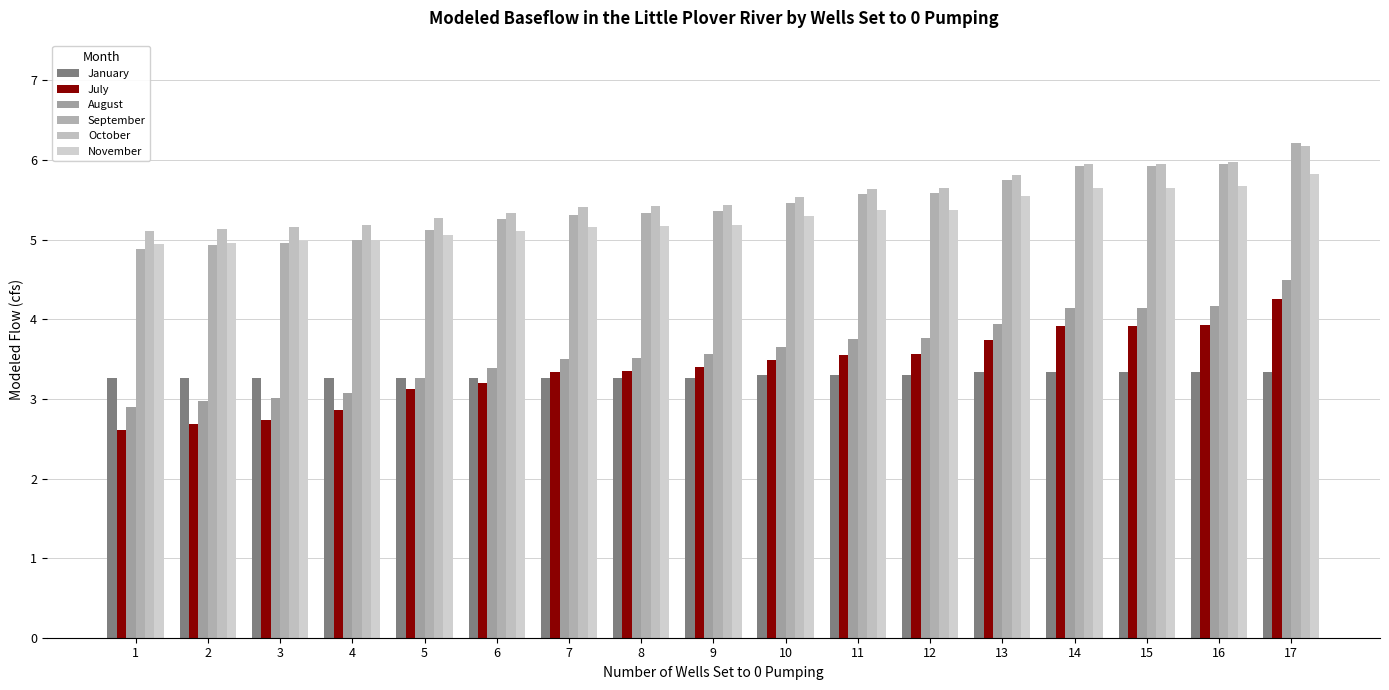

What is the minimum value for October?

5.1